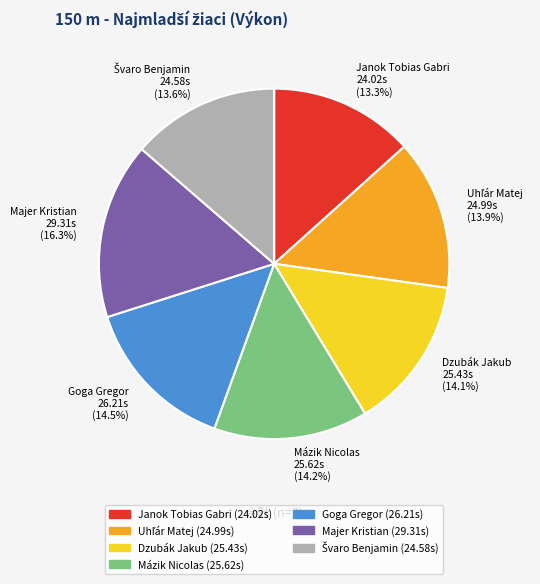

What is the total percentage of Majer Kristian 29.31s (16.3%) and Janok Tobias Gabri 24.02s (13.3%)?

29.6%